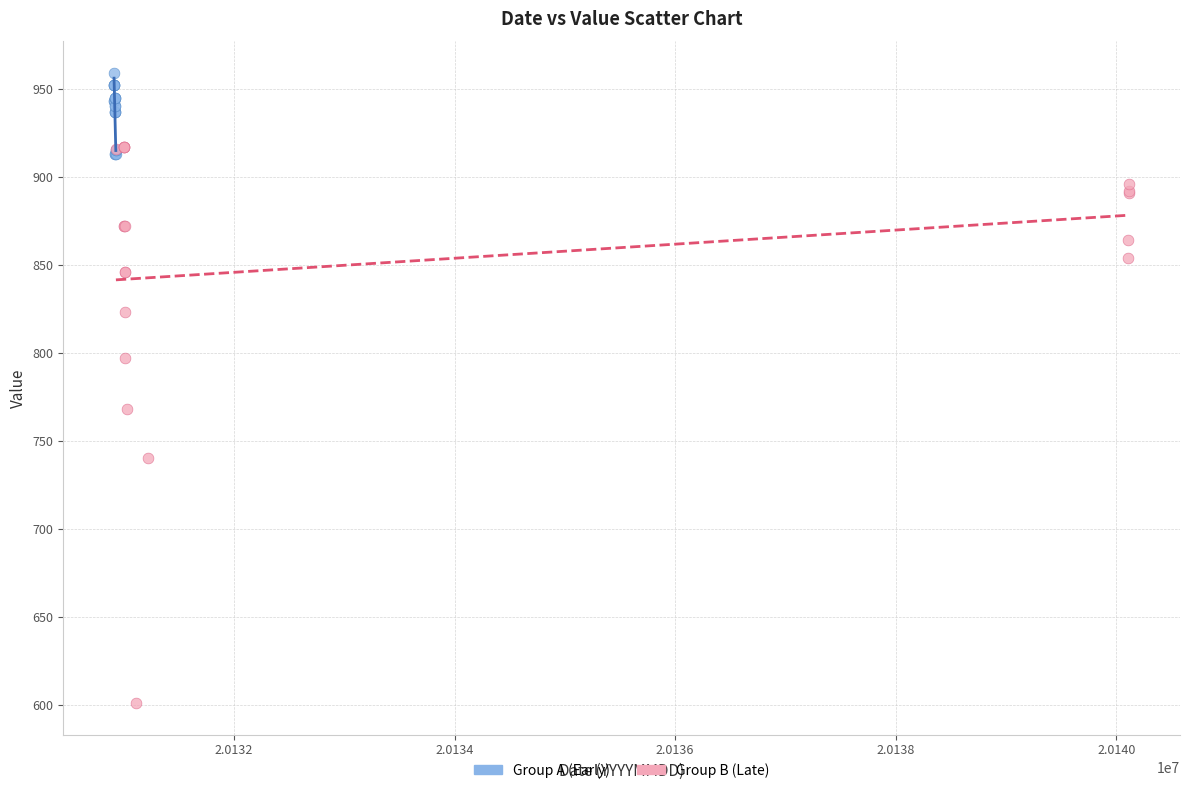

Which series reaches the minimum Y coordinate?

Group B (Late)